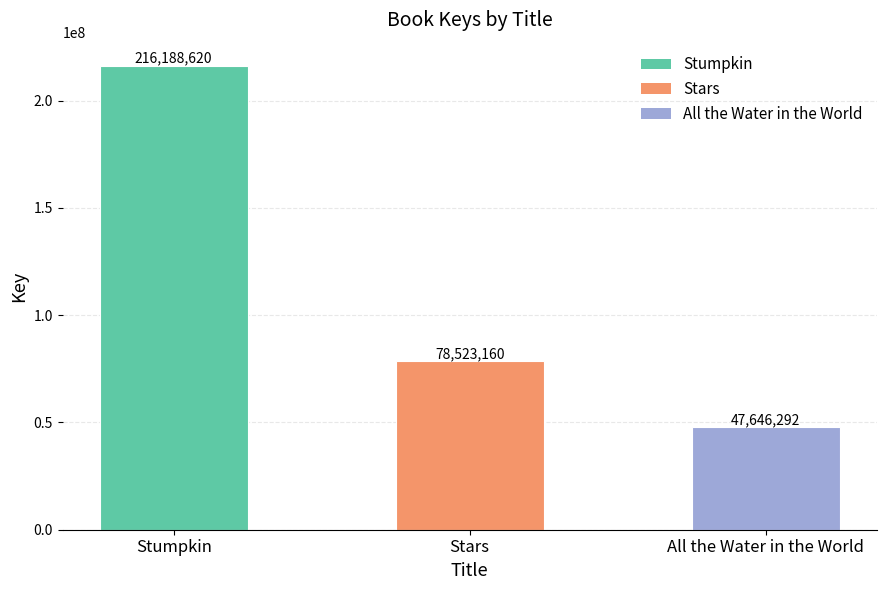

Rank the categories by value from lowest to highest.

All the Water in the World, Stars, Stumpkin